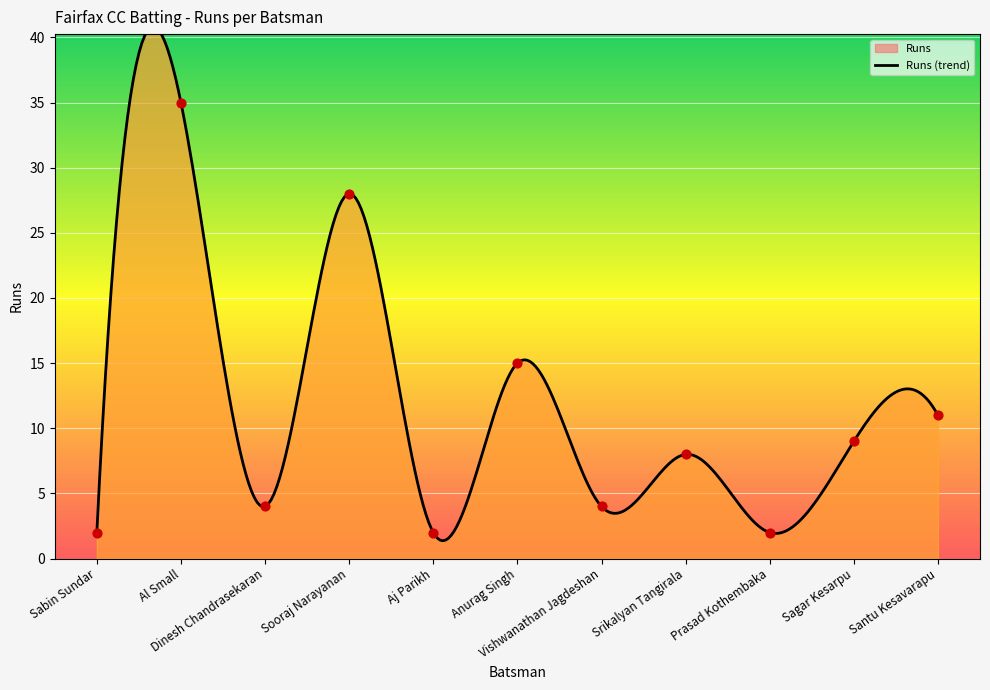

Approximately how many times larger is the value at Sooraj Narayanan compared to Aj Parikh?

14.0